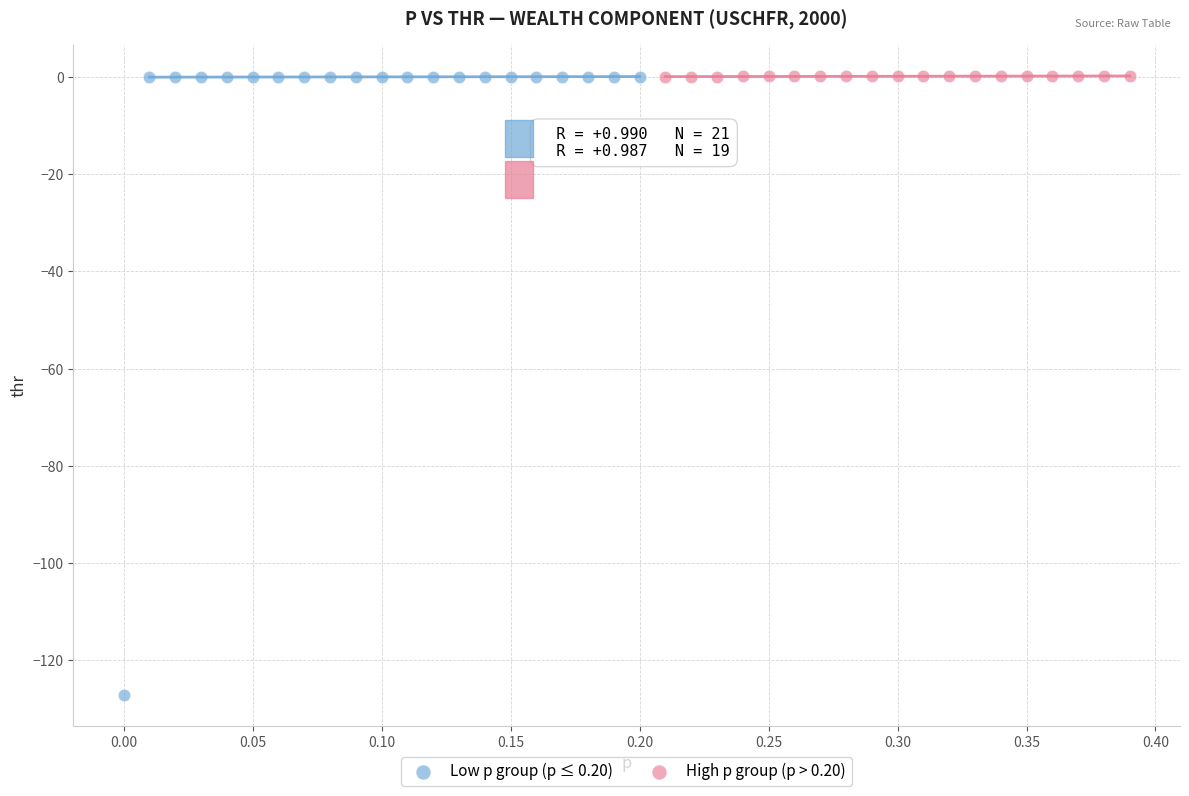

Which series has the largest Y range (max minus min)?

Low p group (p ≤ 0.20)